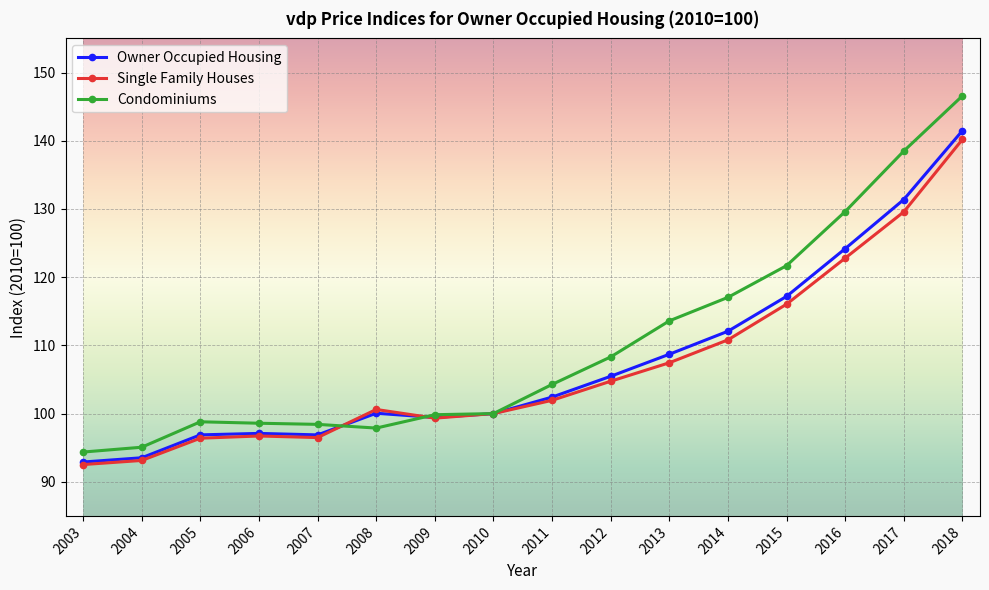

What are all the series names shown in the legend?

Owner Occupied Housing, Single Family Houses, Condominiums